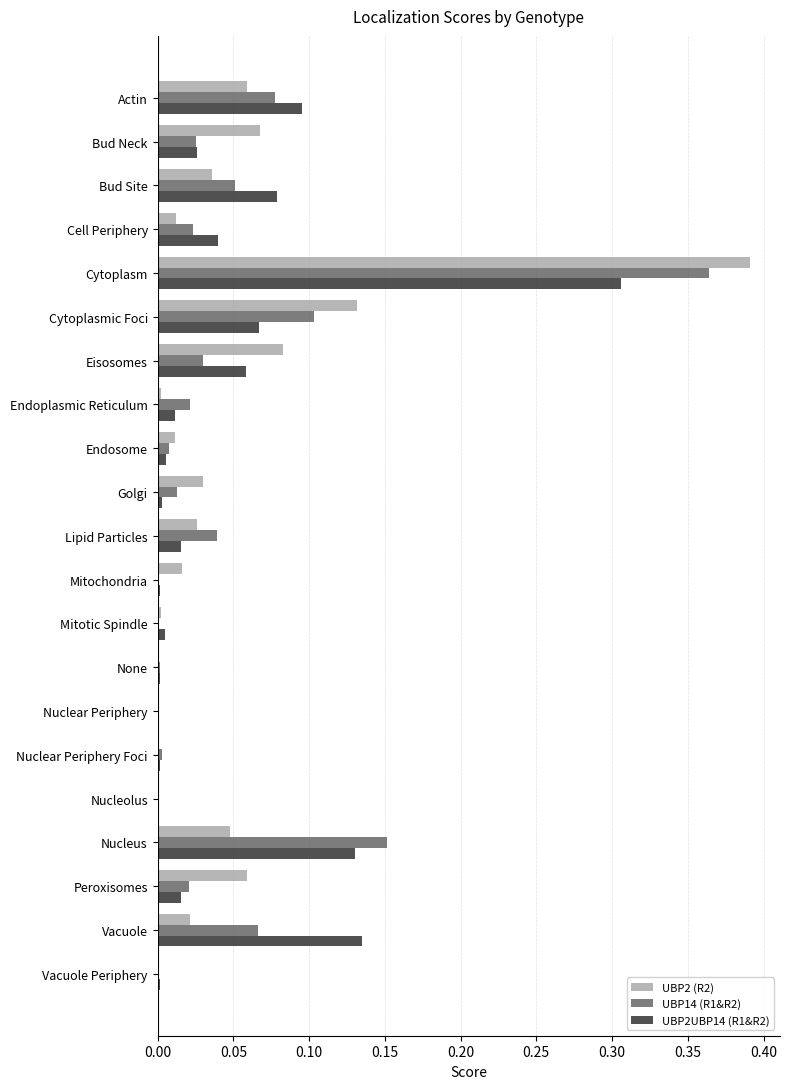

The value of UBP2UBP14 (R1&R2) at Nucleus is 0.1. True or false?

True